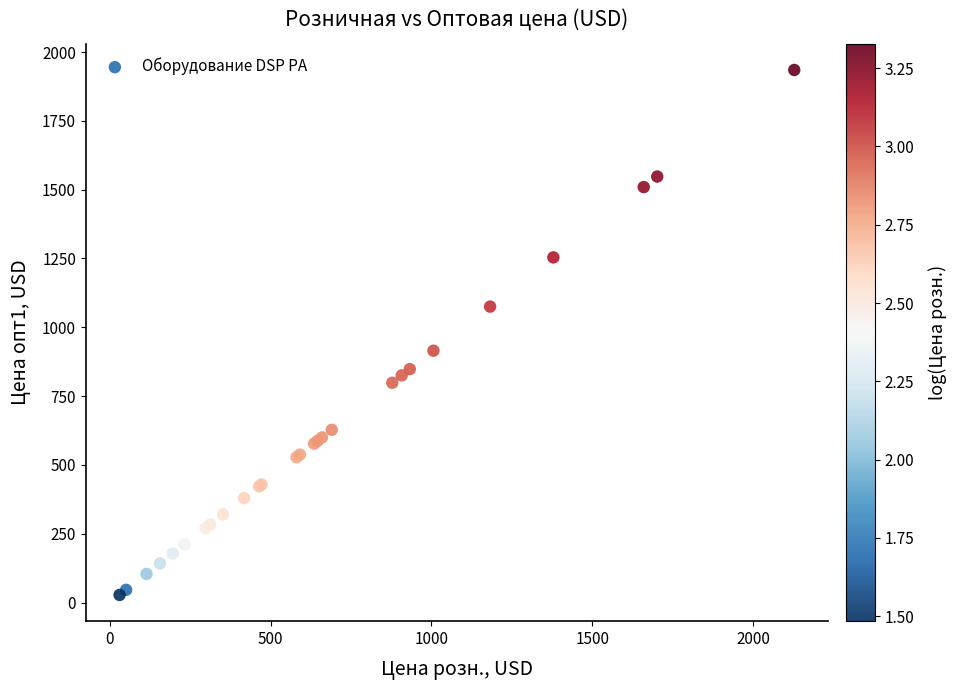

What Y value in the scatter plot is closest to 981?

915.0